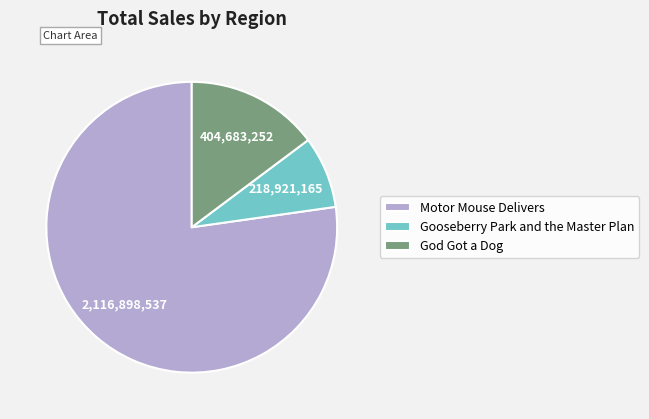

Which slice represents more than half of the pie?

Motor Mouse Delivers